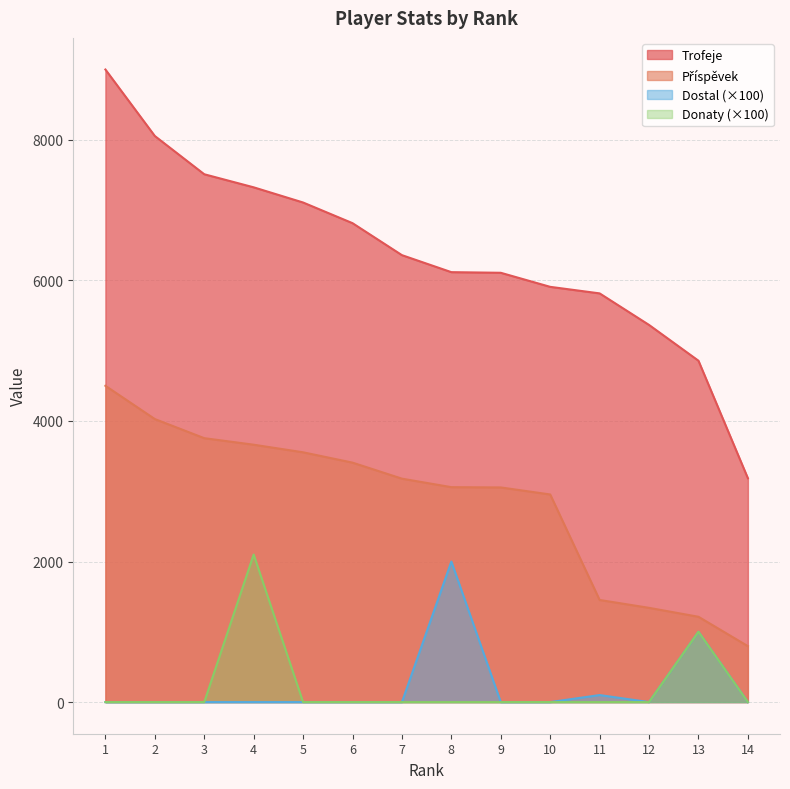

Reading left to right, what are all the values shown in this chart?

Trofeje: 1=9000	2=8054	3=7510	4=7324	5=7108	6=6814	7=6359	8=6117	9=6108	10=5908	11=5815	12=5366	13=4857	14=3185
Příspěvek: 1=4500	2=4027	3=3755	4=3662	5=3554	6=3407	7=3179	8=3058	9=3054	10=2954	11=1453	12=1341	13=1214	14=796
Dostal: 1=0	2=0	3=0	4=0	5=0	6=0	7=0	8=2000	9=0	10=0	11=100	12=0	13=1000	14=0
Donaty: 1=0	2=0	3=0	4=2100	5=0	6=0	7=0	8=0	9=0	10=0	11=0	12=0	13=1000	14=0